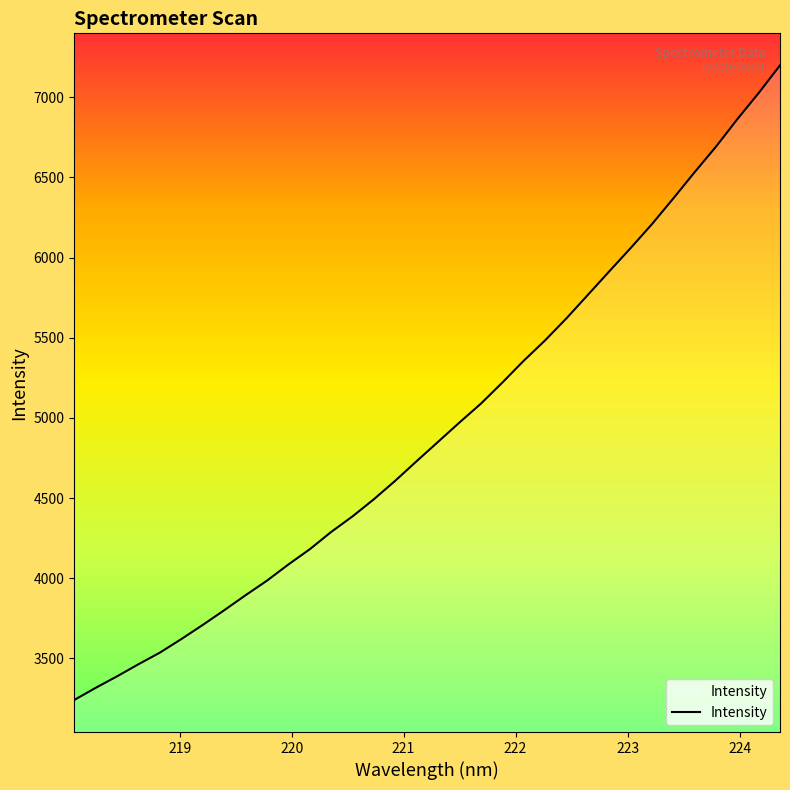

What is the difference between the maximum and minimum values?

3957.7